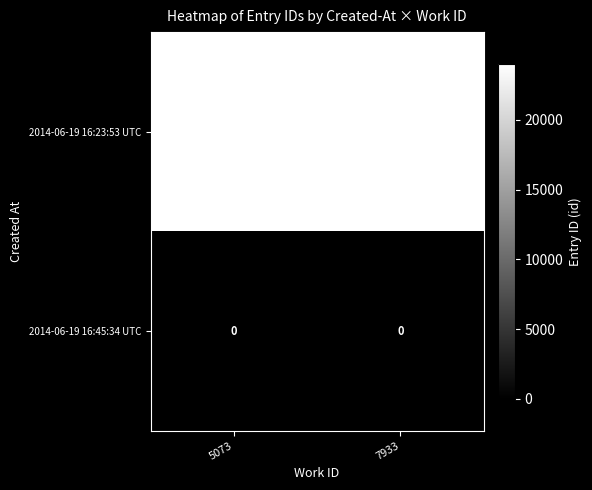

True or false: 2014-06-19 16:23:53 UTC has a value of 7365 at 5073.

False